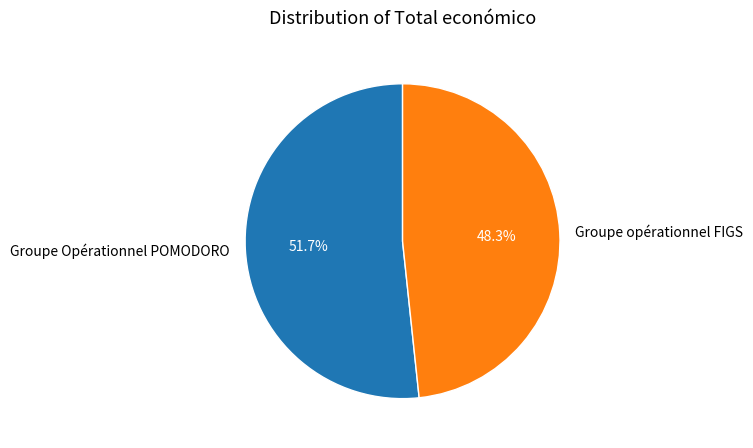

Approximately how many times larger is the value at Groupe Opérationnel POMODORO compared to Groupe opérationnel FIGS?

1.1